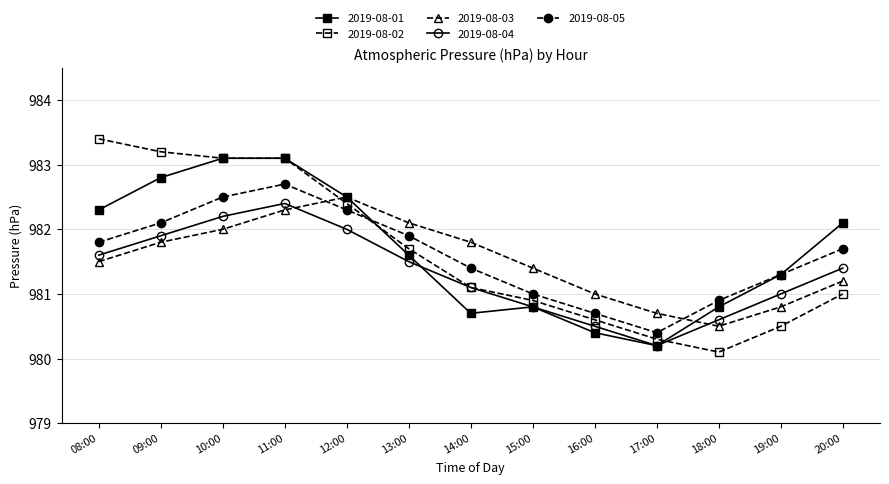

Reading left to right, transcribe all the data shown in this chart.

2019-08-01: 982.3	982.8	983.1	983.1	982.5	981.6	980.7	980.8	980.4	980.2	980.8	981.3	982.1
2019-08-02: 983.4	983.2	983.1	983.1	982.4	981.7	981.1	980.9	980.6	980.3	980.1	980.5	981.0
2019-08-03: 981.5	981.8	982.0	982.3	982.5	982.1	981.8	981.4	981.0	980.7	980.5	980.8	981.2
2019-08-04: 981.6	981.9	982.2	982.4	982.0	981.5	981.1	980.8	980.5	980.2	980.6	981.0	981.4
2019-08-05: 981.8	982.1	982.5	982.7	982.3	981.9	981.4	981.0	980.7	980.4	980.9	981.3	981.7